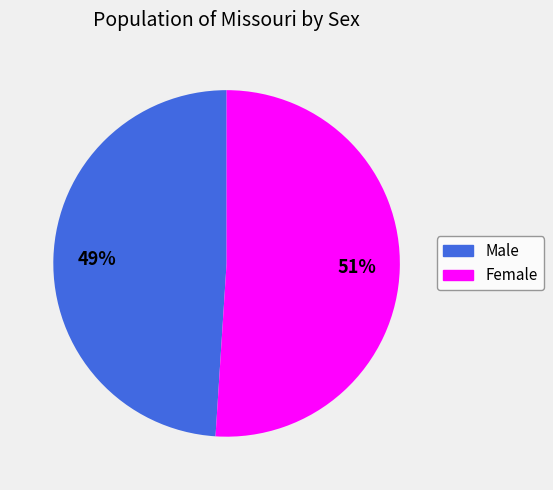

To the nearest percent, what is the combined percentage of Male and Female?

100%